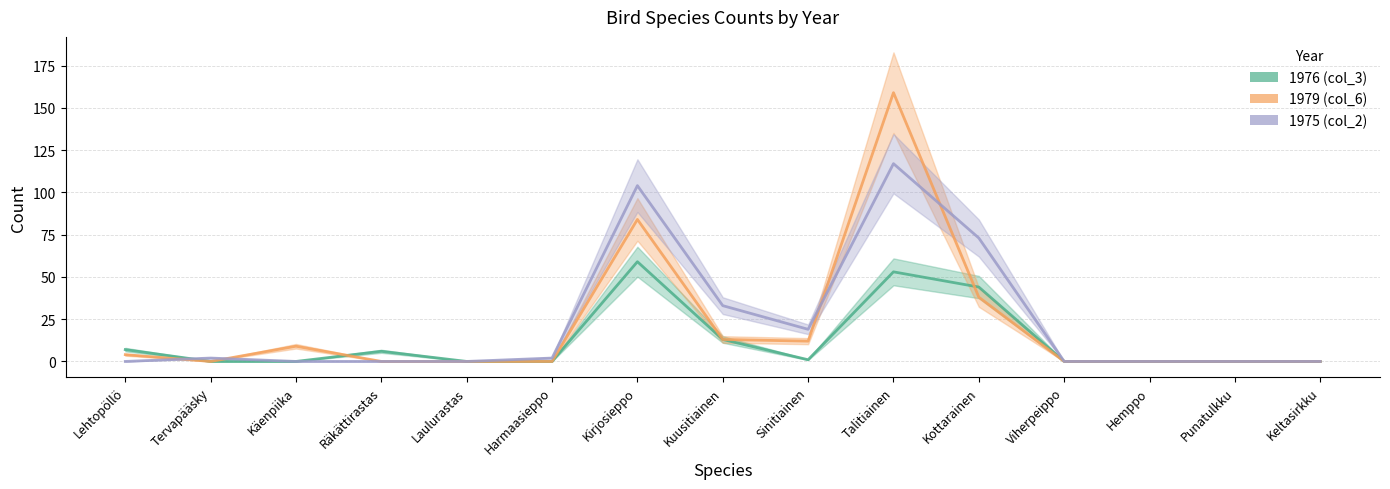

Is the value of 1979 (col_6) at Laulurastas greater than the value of 1975 (col_2) at Viherpeippo?

No